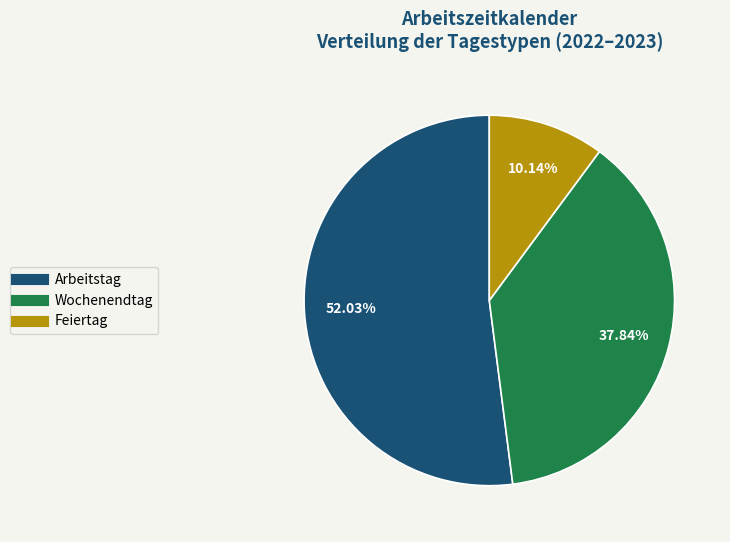

Do Arbeitstag and Wochenendtag together represent more than half of the pie?

Yes